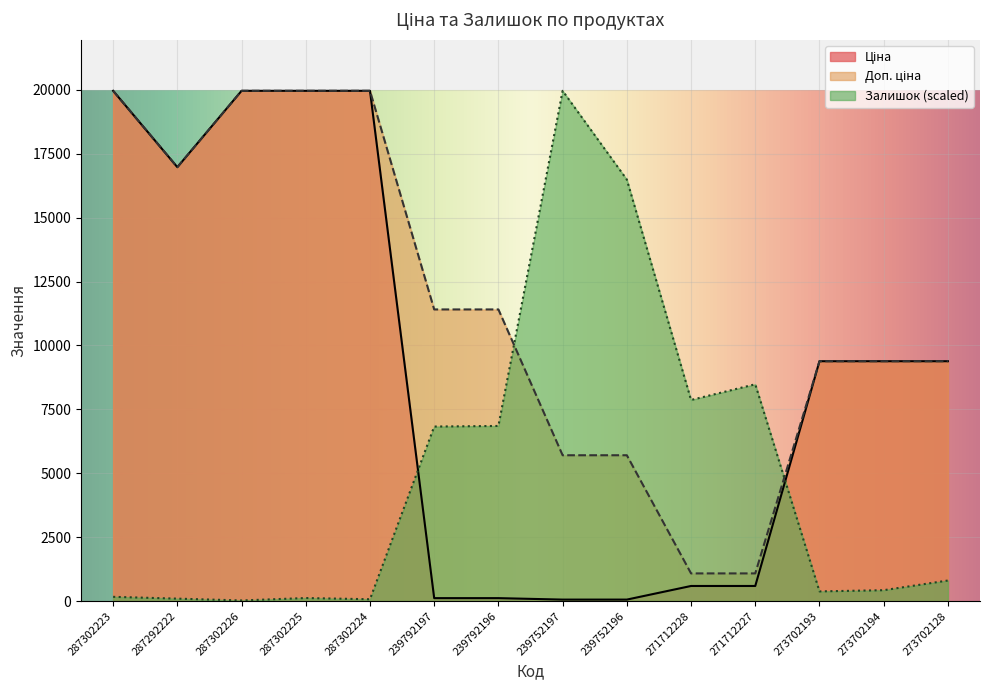

Which series changed the most between 271712228 and 271712227?

Залишок (scaled)